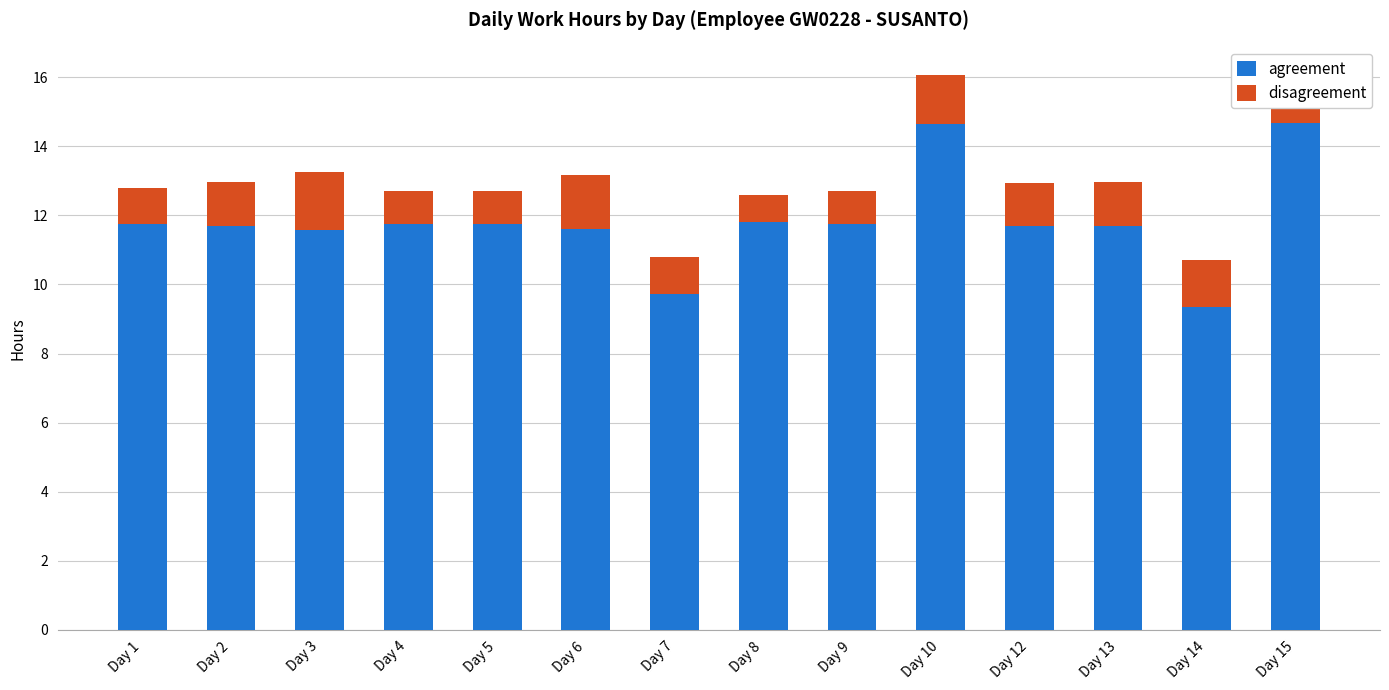

The value of agreement at Day 9 is 5.9. True or false?

False